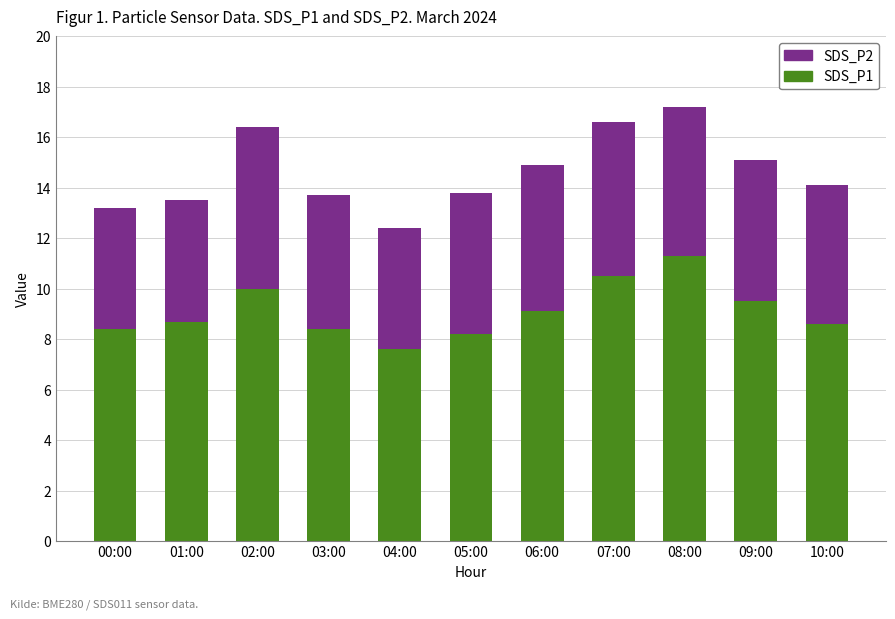

What is the total value across all series at 07:00?

16.6